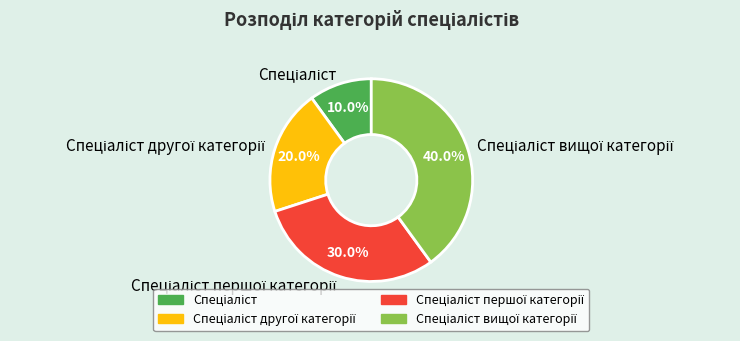

Does any single category account for the majority?

No